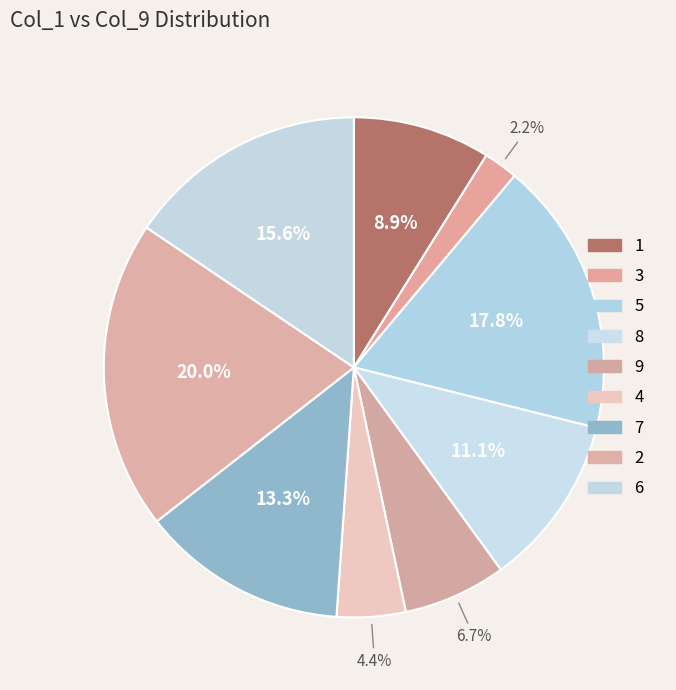

Rank the categories by value from lowest to highest.

3, 4, 9, 1, 8, 7, 6, 5, 2